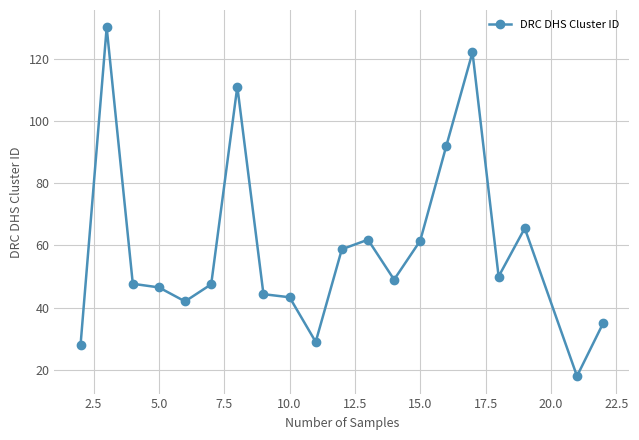

True or false: the data has more than 2 interior local peaks.

True